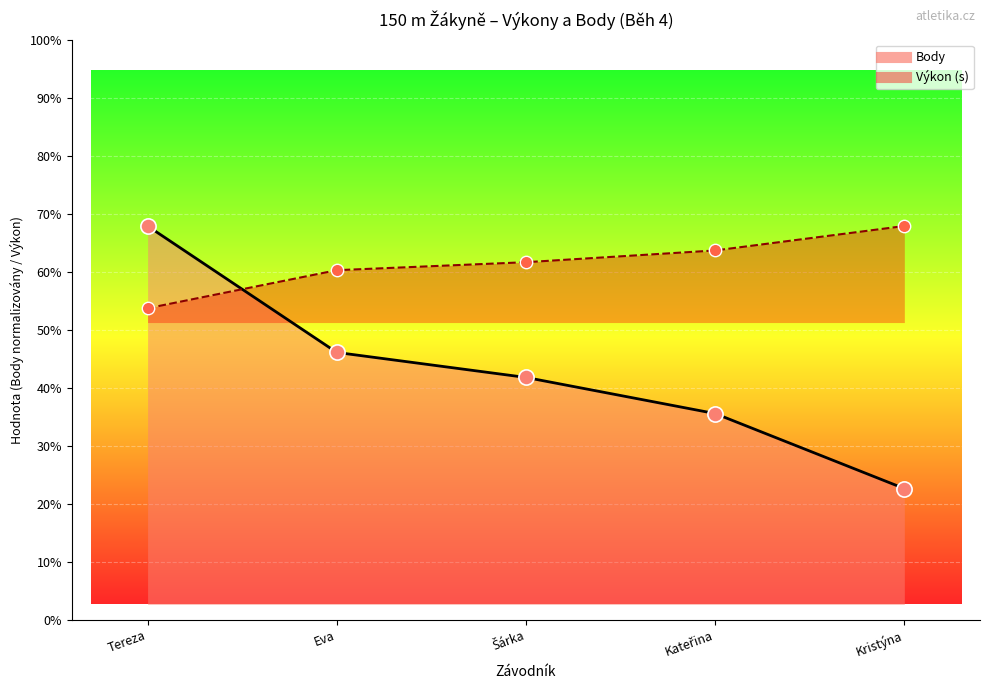

Which series contains the highest Y value?

Výkon (s)